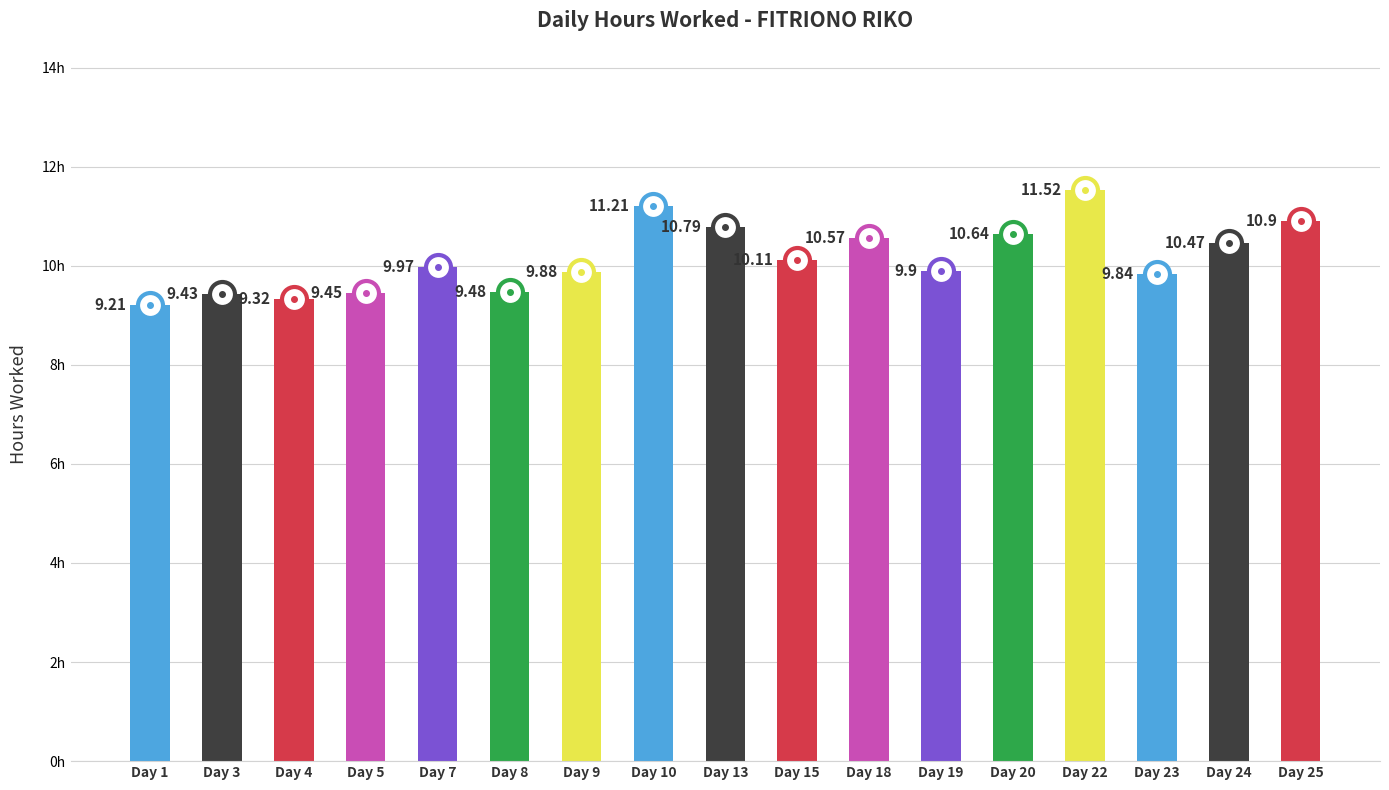

What is the sum of the values at Day 9 and Day 22?

21.4